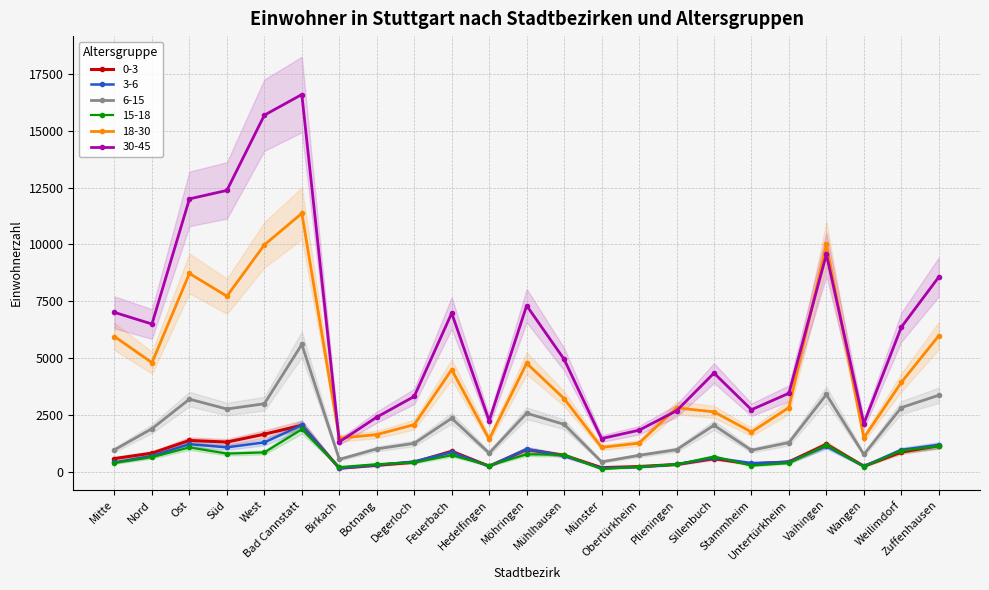

At which label does 15-18 reach its peak?

Bad Cannstatt